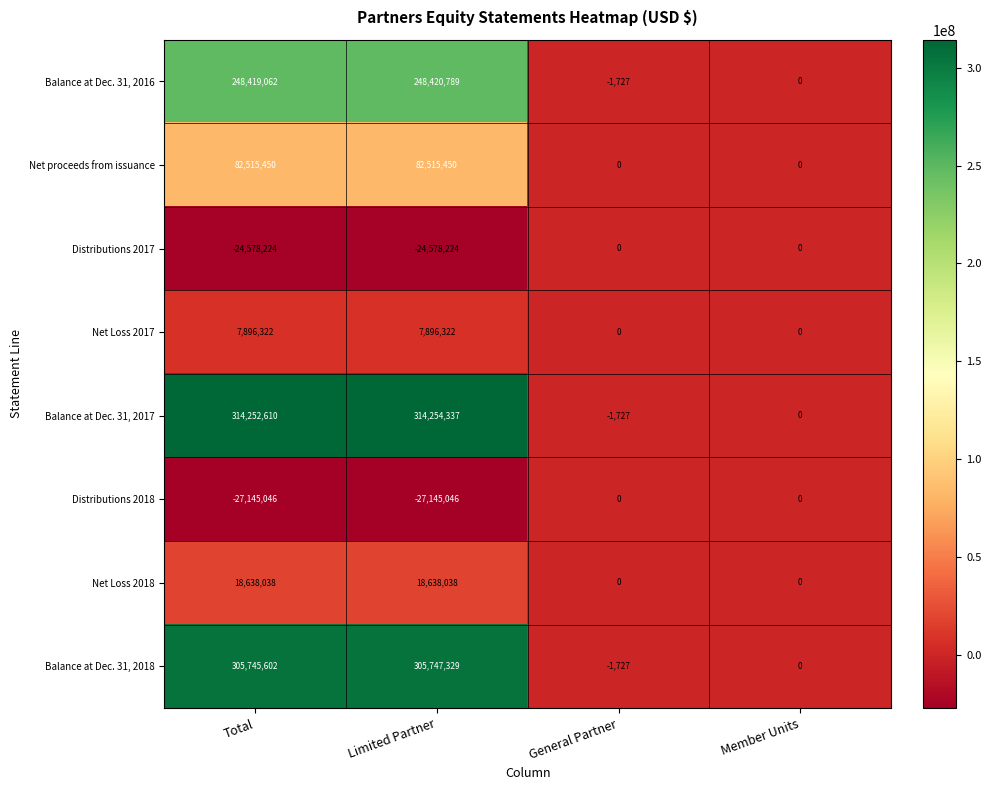

Which series has the largest total across all categories?

Balance at Dec. 31, 2017